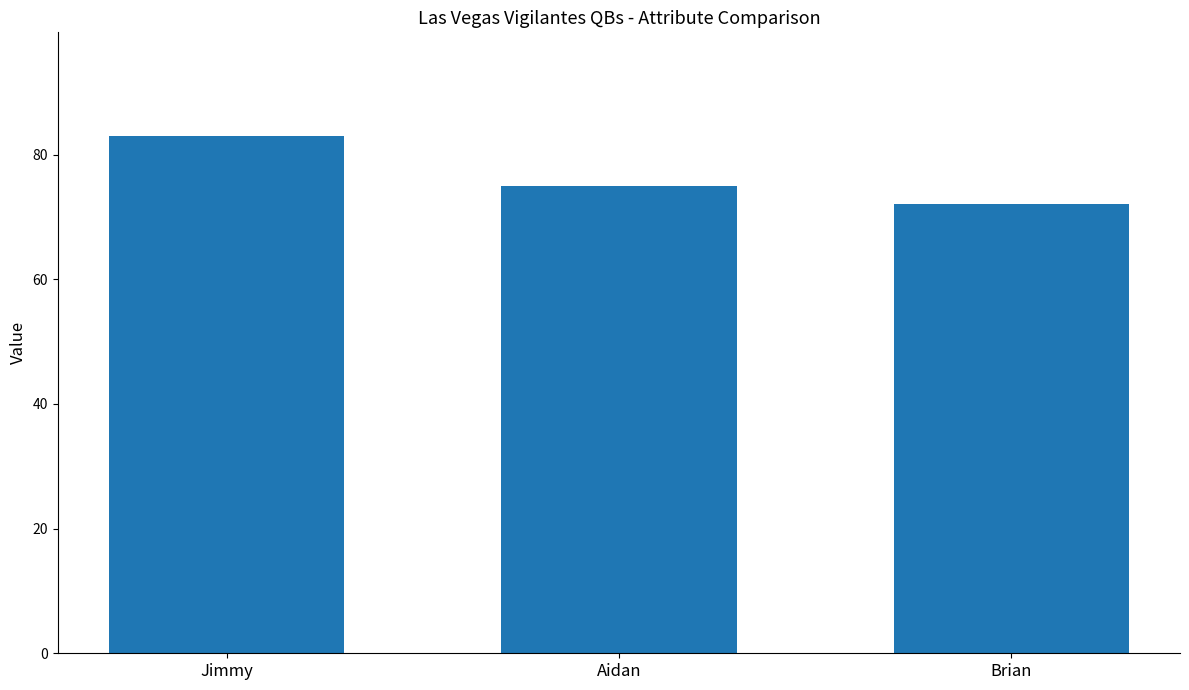

How many data points are less than 75?

1